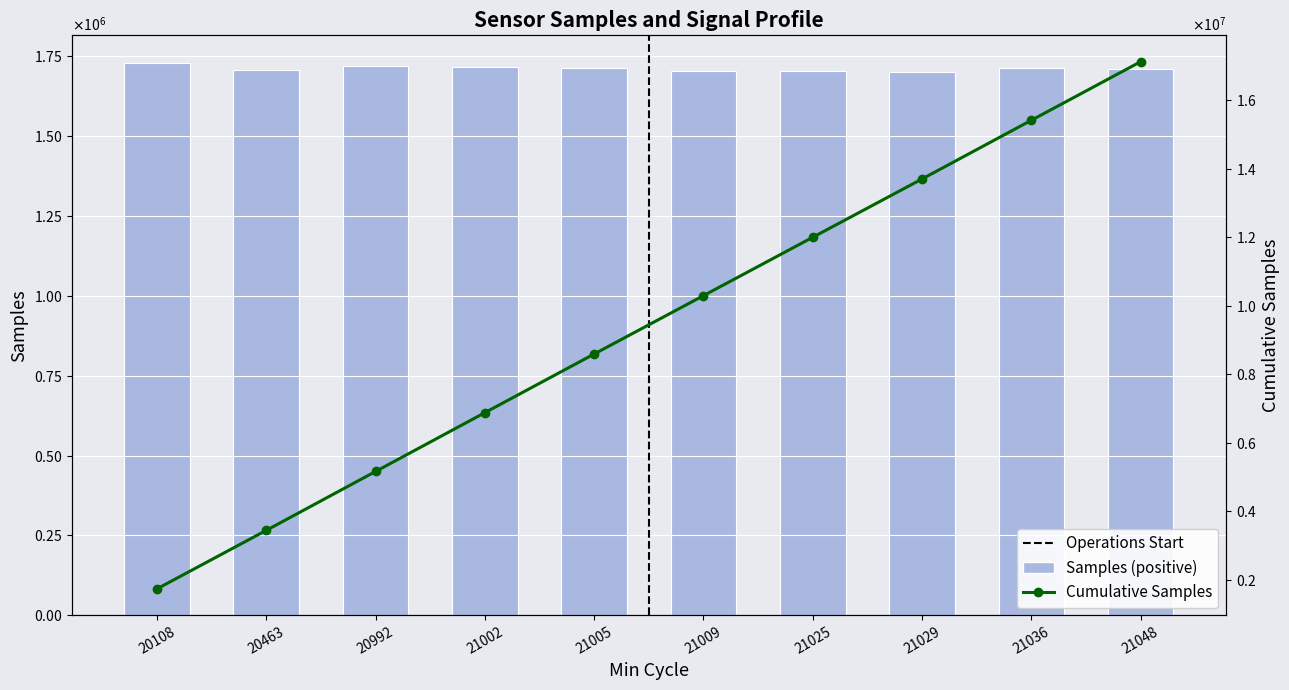

Reading right to left, what are all the values shown in this chart?

Samples: 21048=1710509	21036=1714366	21029=1702746	21025=1704650	21009=1704666	21005=1712997	21002=1717114	20992=1719872	20463=1708268	20108=1729622
Cumulative Samples: 21048=17124810	21036=15414301	21029=13699935	21025=11997189	21009=10292539	21005=8587873	21002=6874876	20992=5157762	20463=3437890	20108=1729622